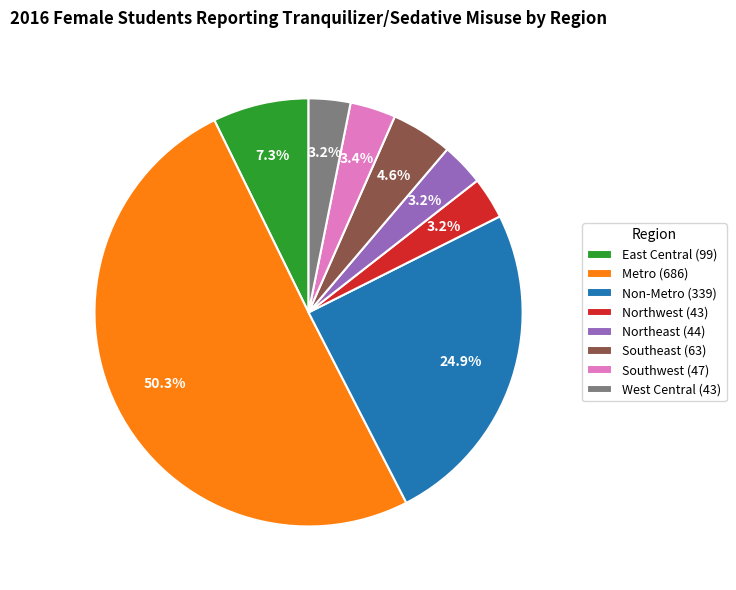

What is the largest slice in the pie chart?

Metro